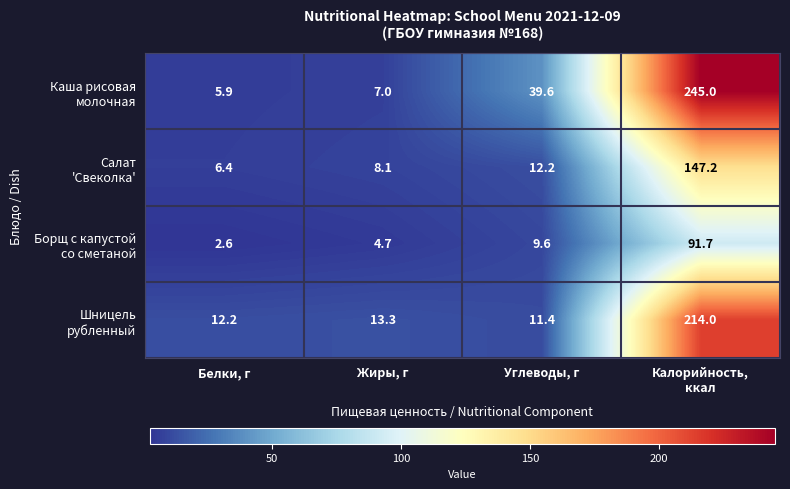

What is the smallest value displayed?

2.6